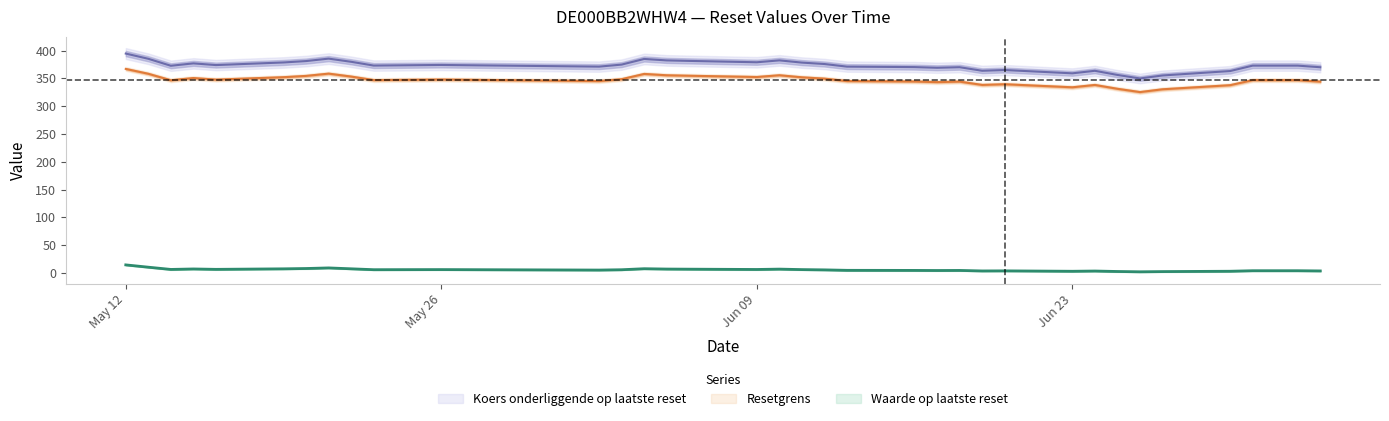

At which category is the sum across all series the highest?

2025-05-12